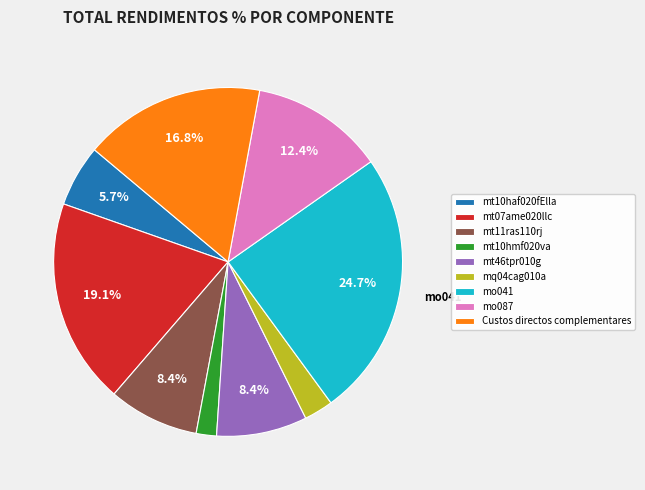

Is the sum of mt11ras110rj and mt46tpr010g greater than half?

No